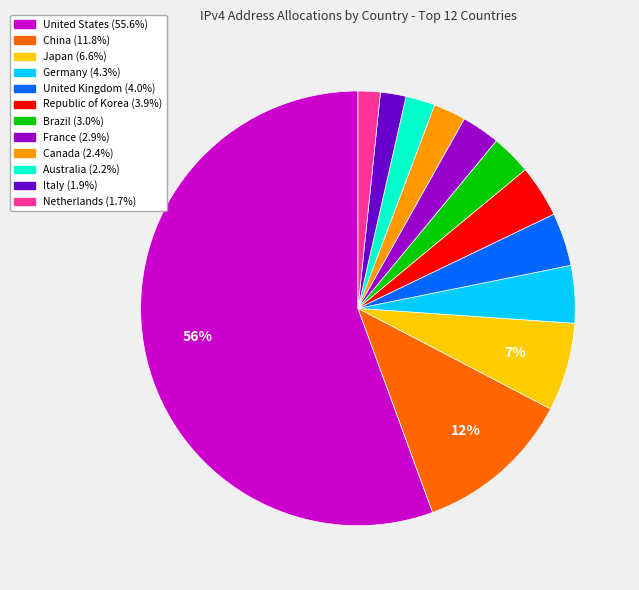

How many segments does this pie chart have?

12